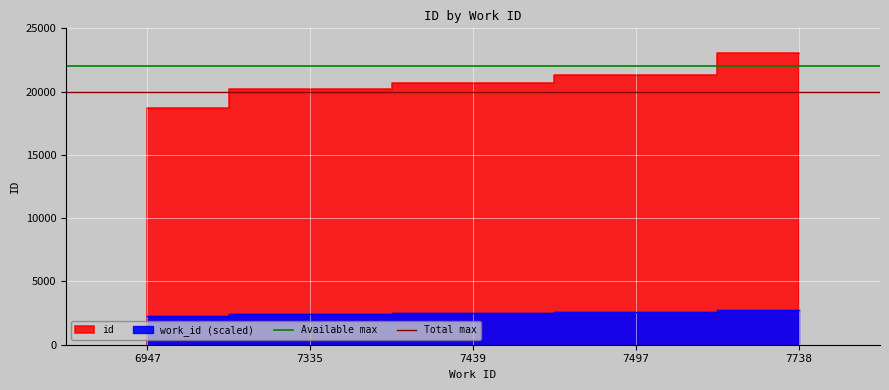

What is the minimum value for Available max?

22000